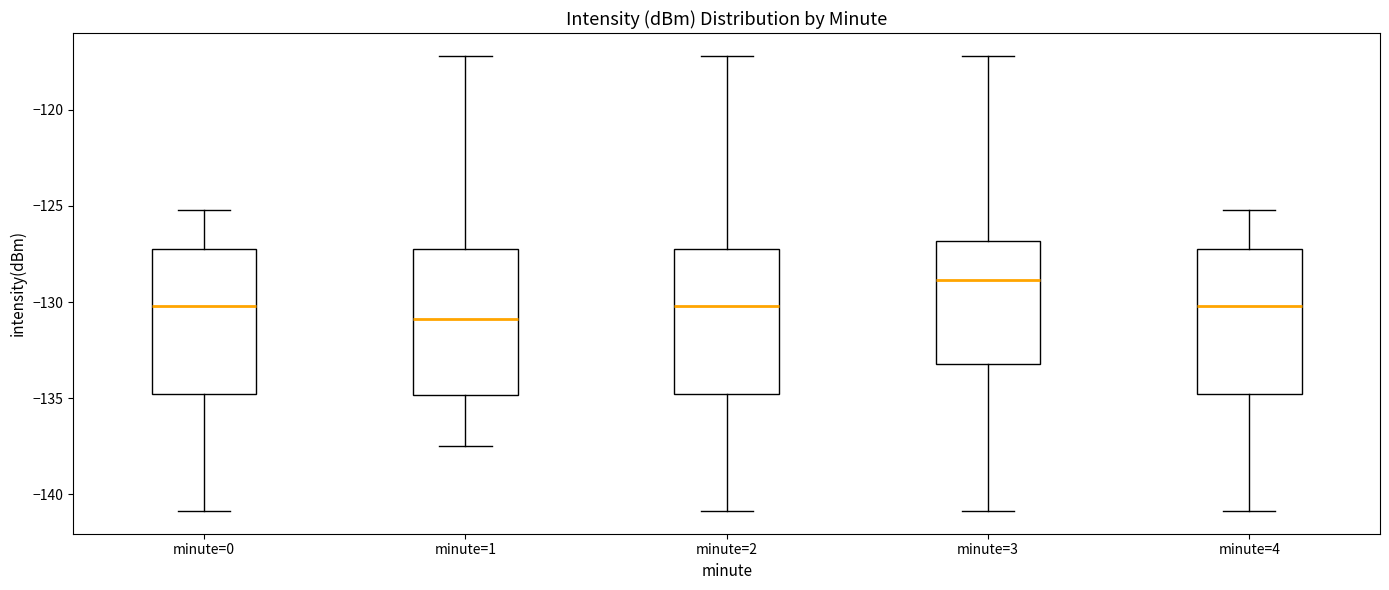

Reading left to right, read every box against the y-axis: the position of its median line, the range the box covers, and the ends of its whiskers. The values are not printed on the chart, so give them approximately, as read against the axis.

minute=0: median -130.0, box -135.0 to -127.5, whiskers -141.0 to -125.0
minute=1: median -131.0, box -135.0 to -127.0, whiskers -137.5 to -117.0
minute=2: median -130.0, box -135.0 to -127.5, whiskers -141.0 to -117.0
minute=3: median -129.0, box -133.5 to -127.0, whiskers -141.0 to -117.0
minute=4: median -130.0, box -135.0 to -127.5, whiskers -141.0 to -125.0